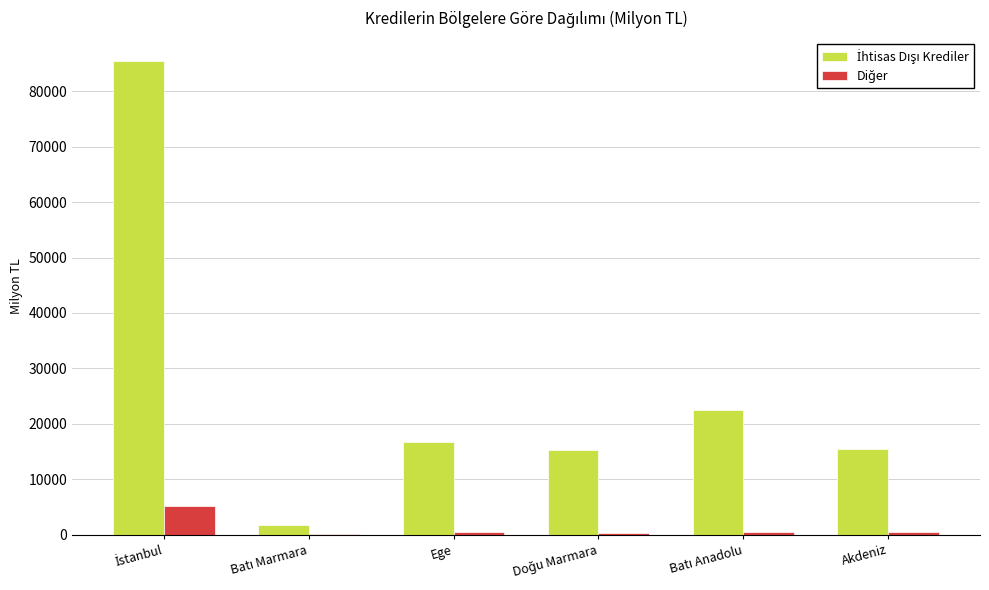

Are the bars horizontal?

No